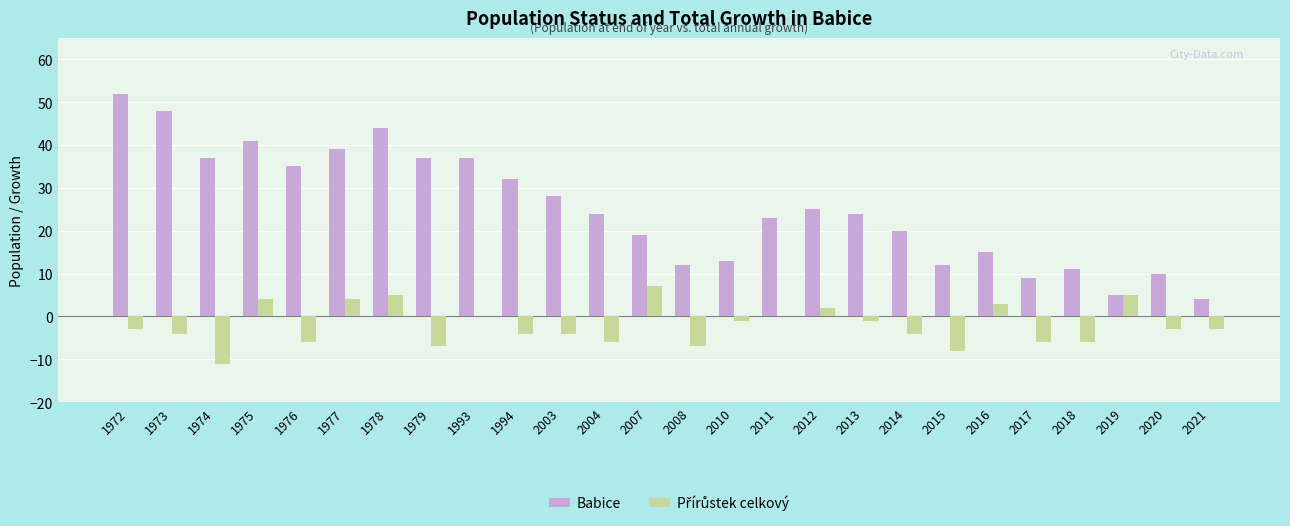

How many groups of bars are there?

26